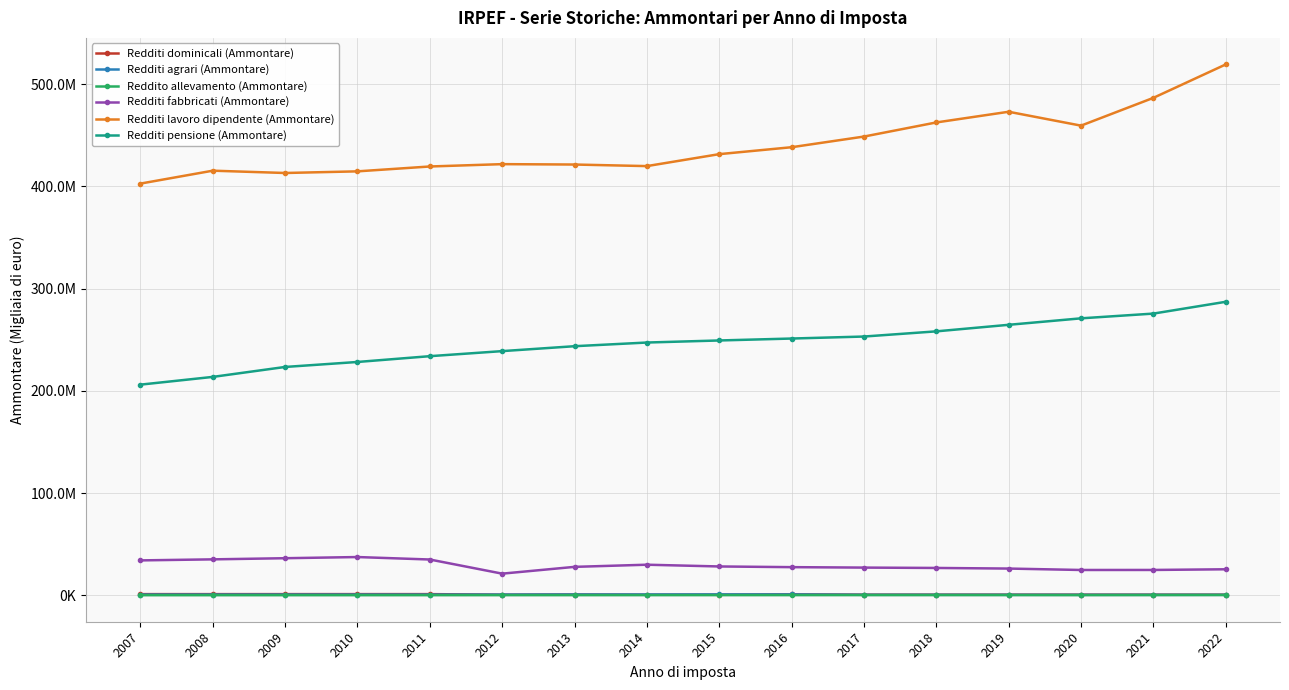

List the series in order of their peak value, highest first.

Redditi lavoro dipendente (Ammontare), Redditi pensione (Ammontare), Redditi fabbricati (Ammontare), Redditi dominicali (Ammontare), Redditi agrari (Ammontare), Reddito allevamento (Ammontare)